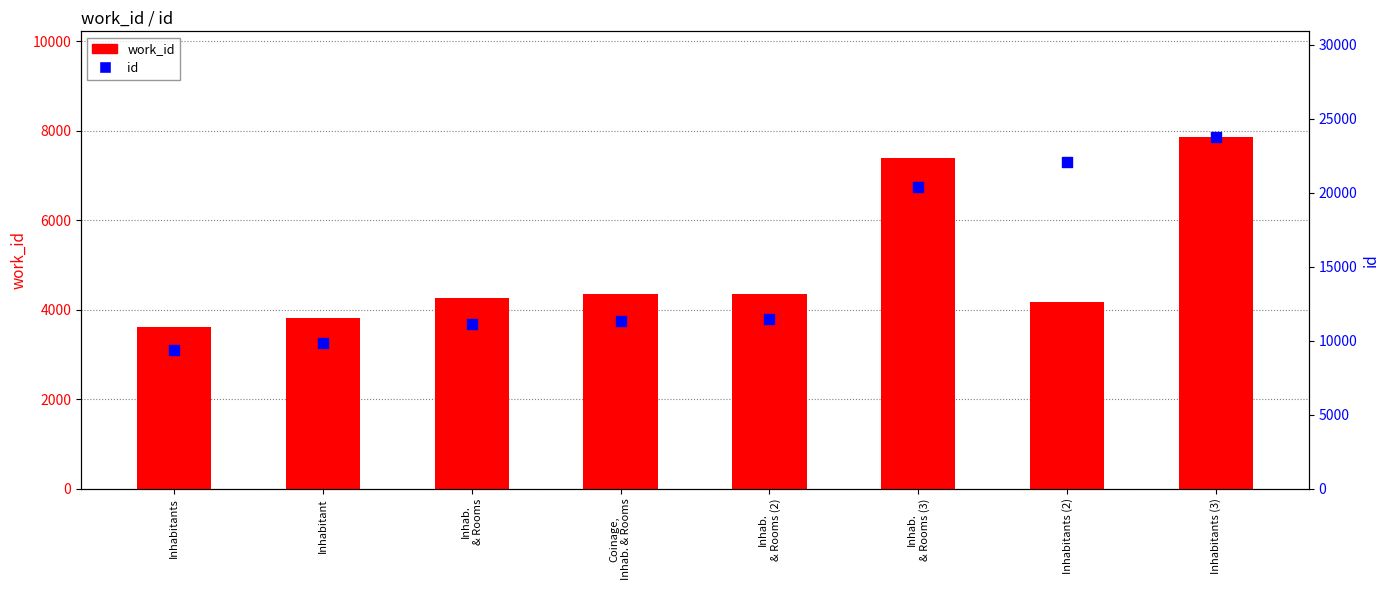

At how many categories does at least one series exceed 18532?

3